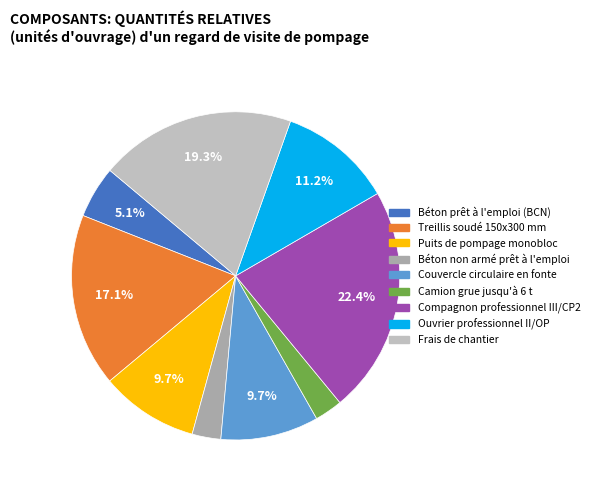

Is there a majority slice in this chart?

No